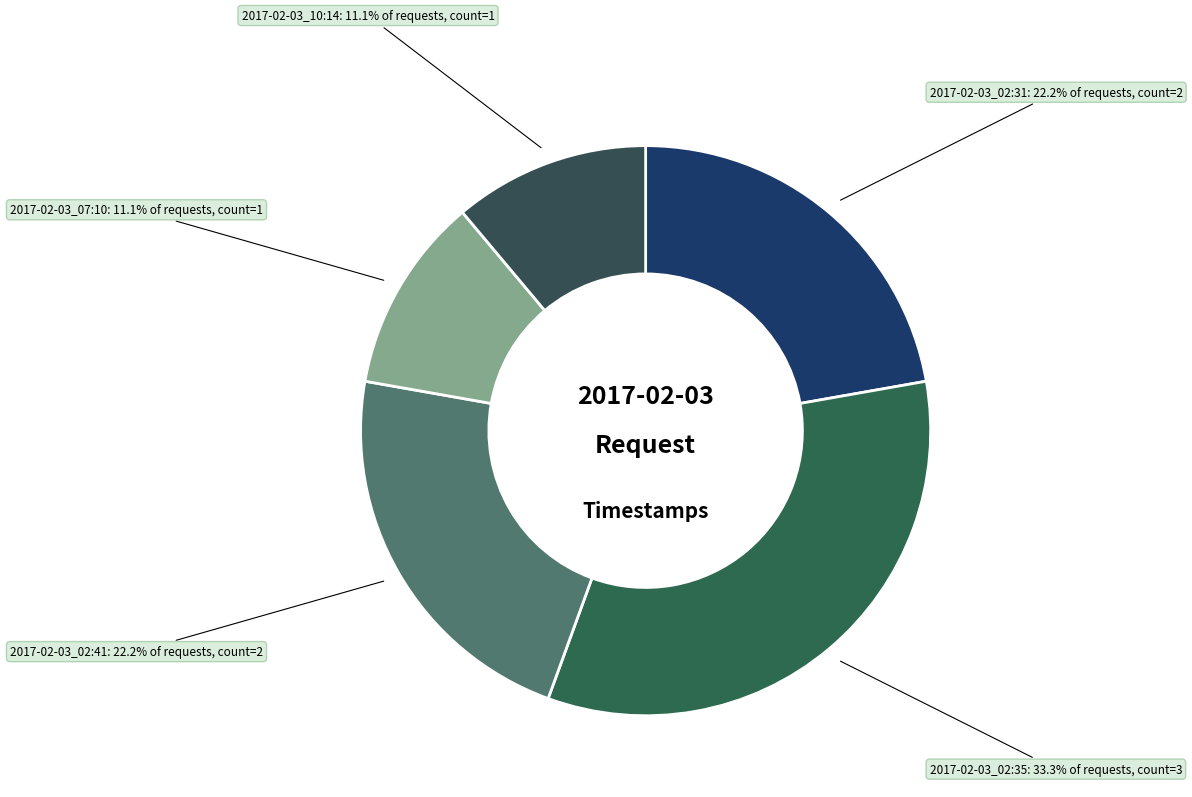

Between 2017-02-03_10:14 and 2017-02-03_02:35, which is larger?

2017-02-03_02:35